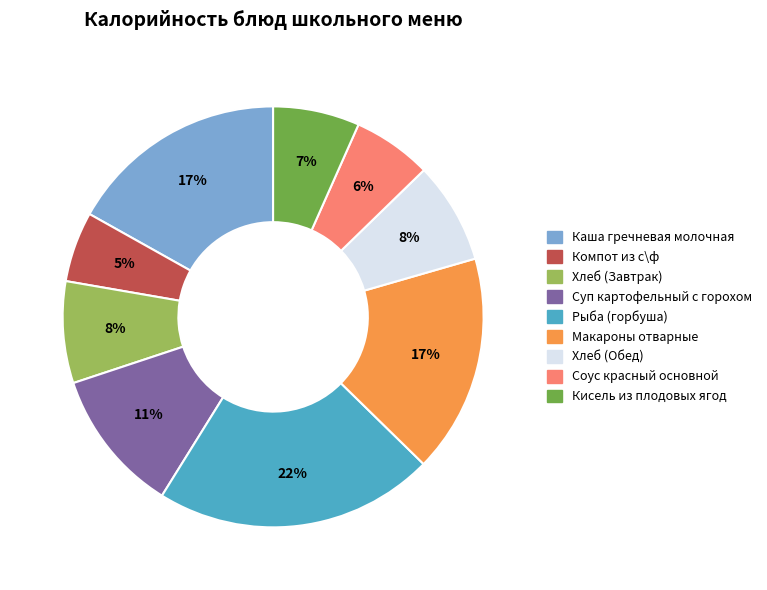

Is the sum of Суп картофельный с горохом and Макароны отварные greater than half?

No